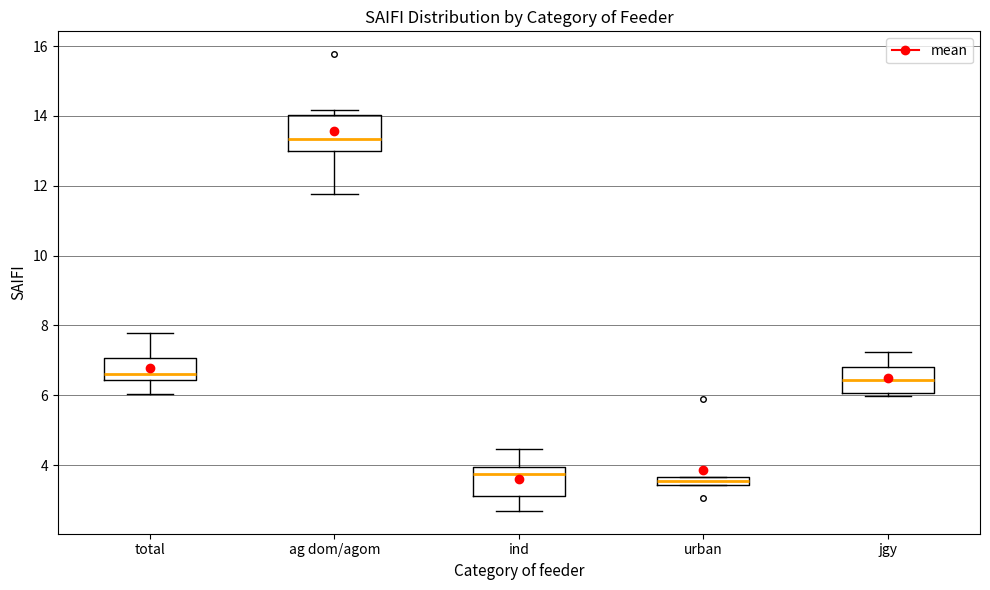

Which box's median line is the lowest?

urban